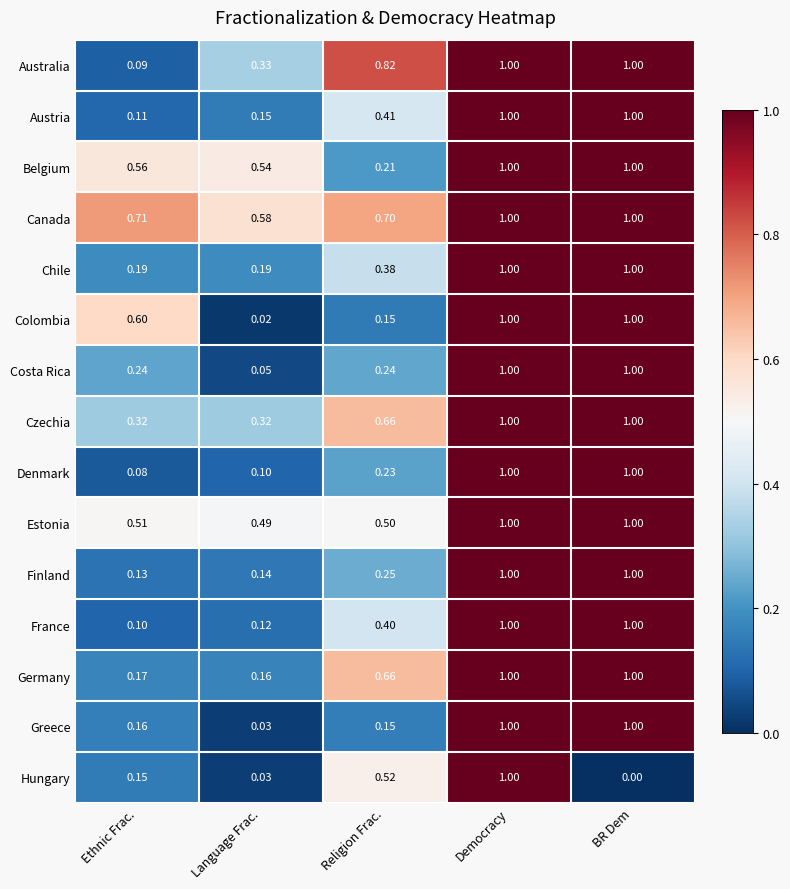

Where is Costa Rica nearest to the value 0?

Language Frac.